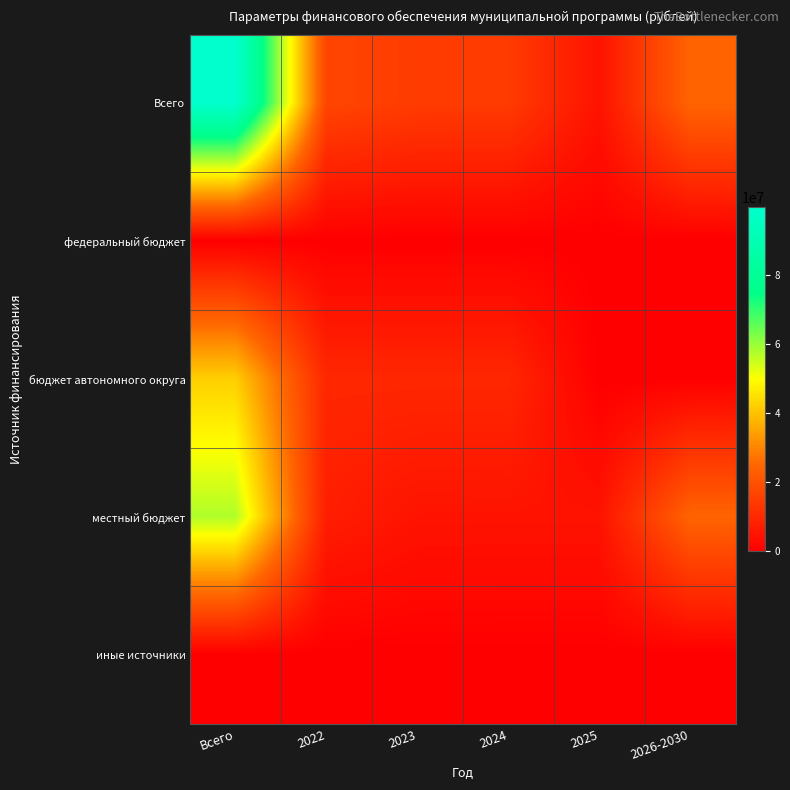

Between Всего and 2024, which series saw the biggest shift?

Всего